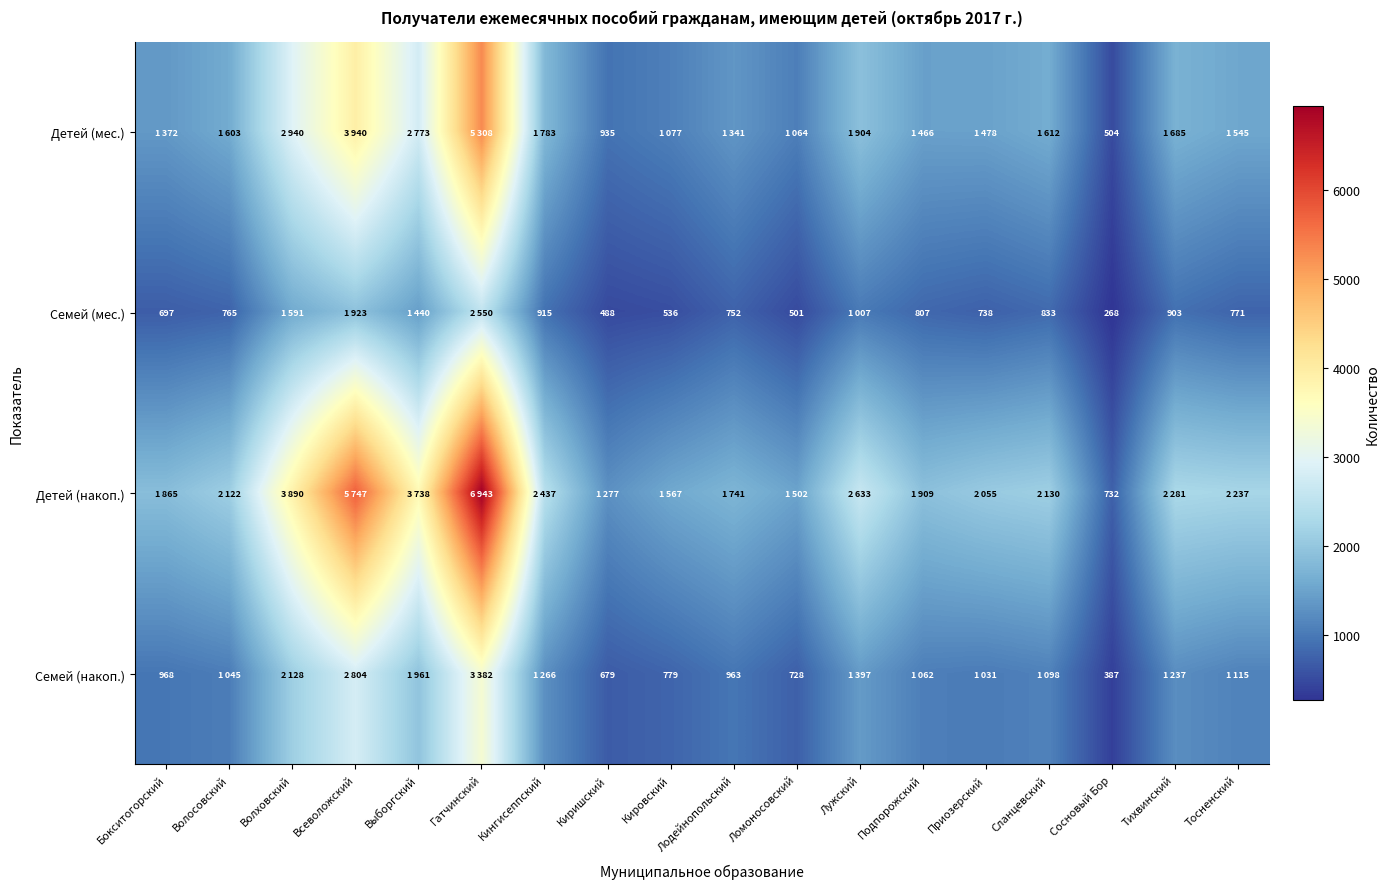

Is it true that Семей (накоп.) equals 779 at Кировский?

True